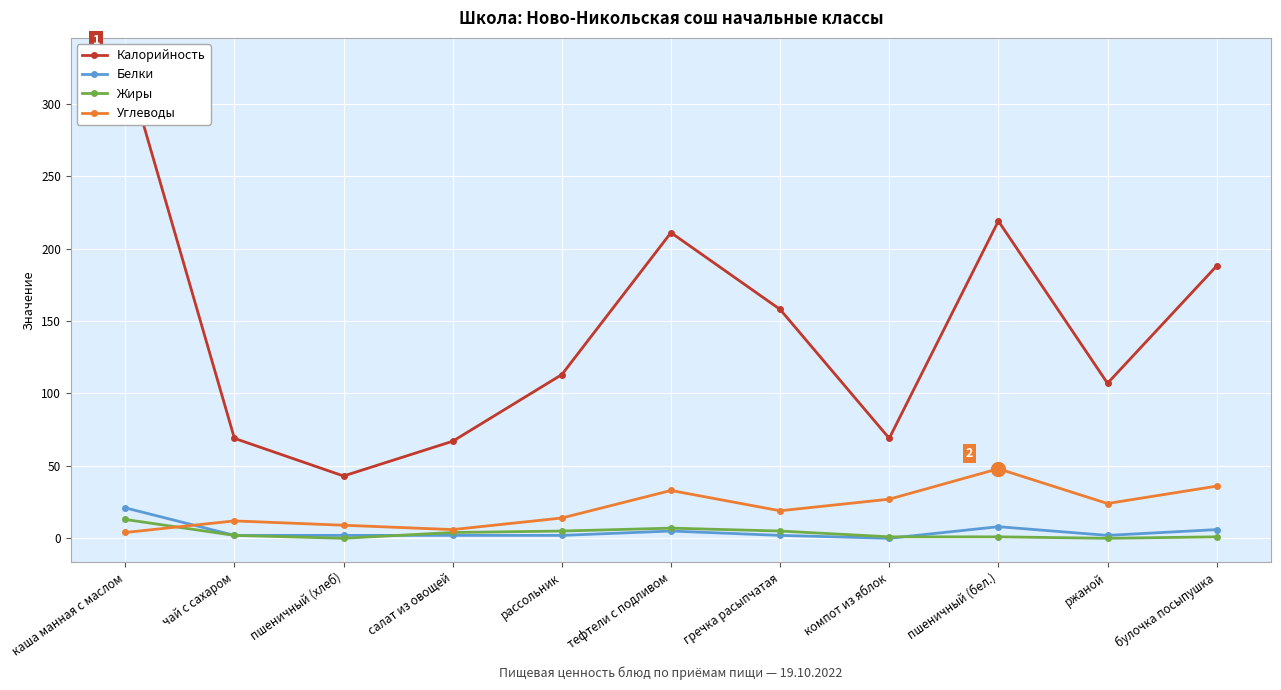

In Углеводы, how many points are lower than both neighbors (excluding endpoints)?

3